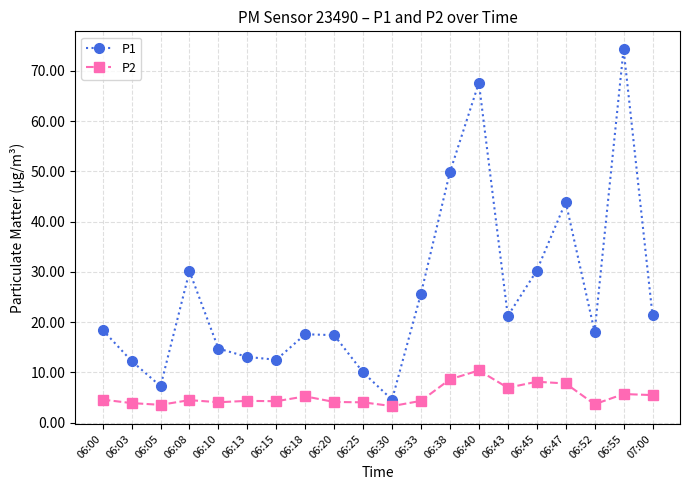

What is the value of the P2 point at the 3rd from the left?

3.5